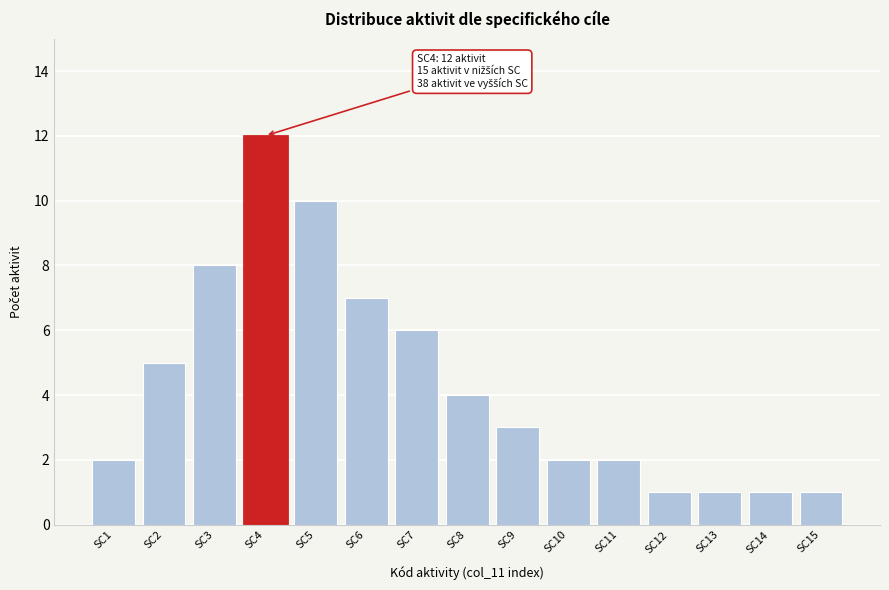

Reading left to right, extract all data points from this chart.

2	5	8	12	10	7	6	4	3	2	2	1	1	1	1